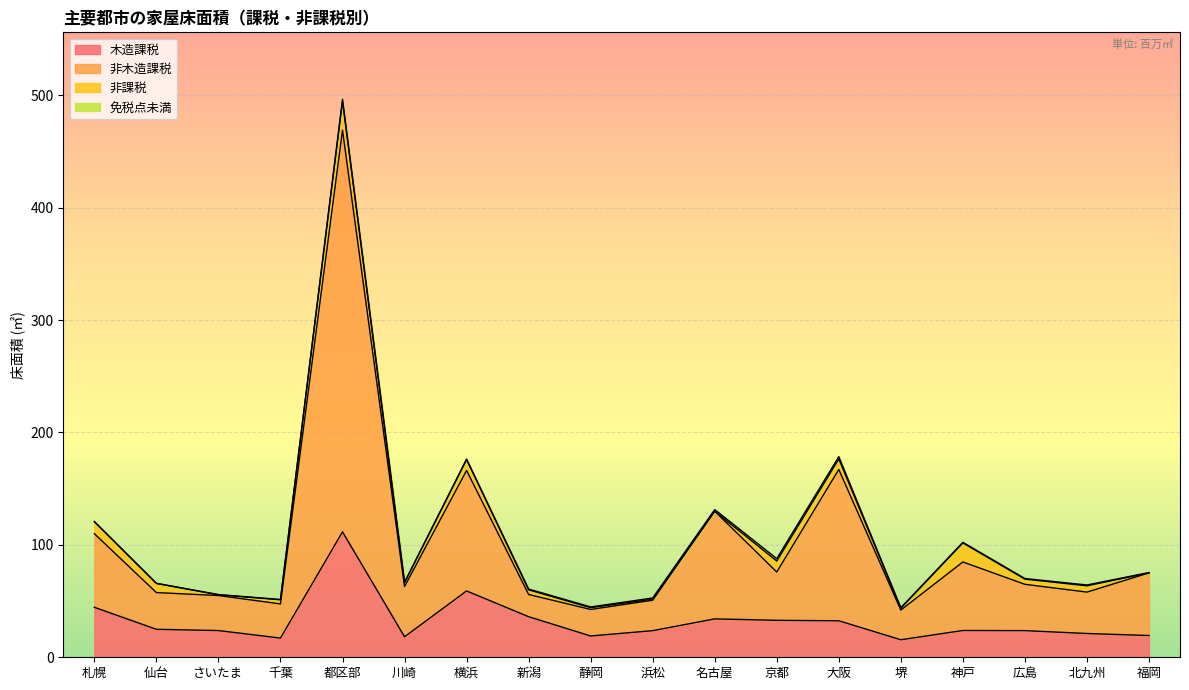

At which category does 木造課税 reach its first local valley?

千葉